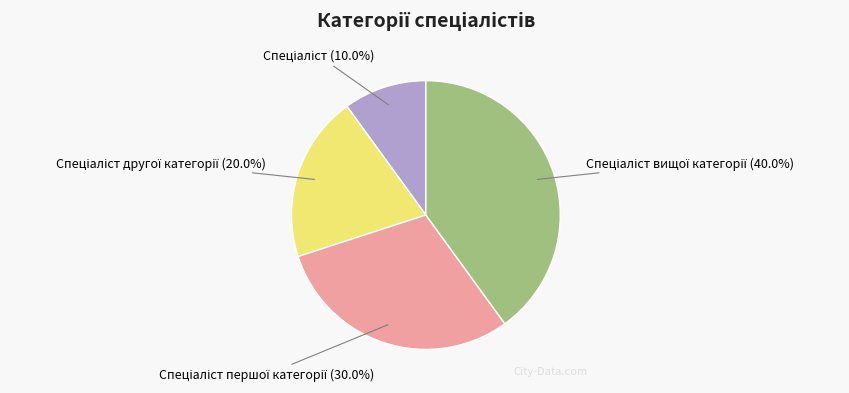

Is there a majority slice in this chart?

No